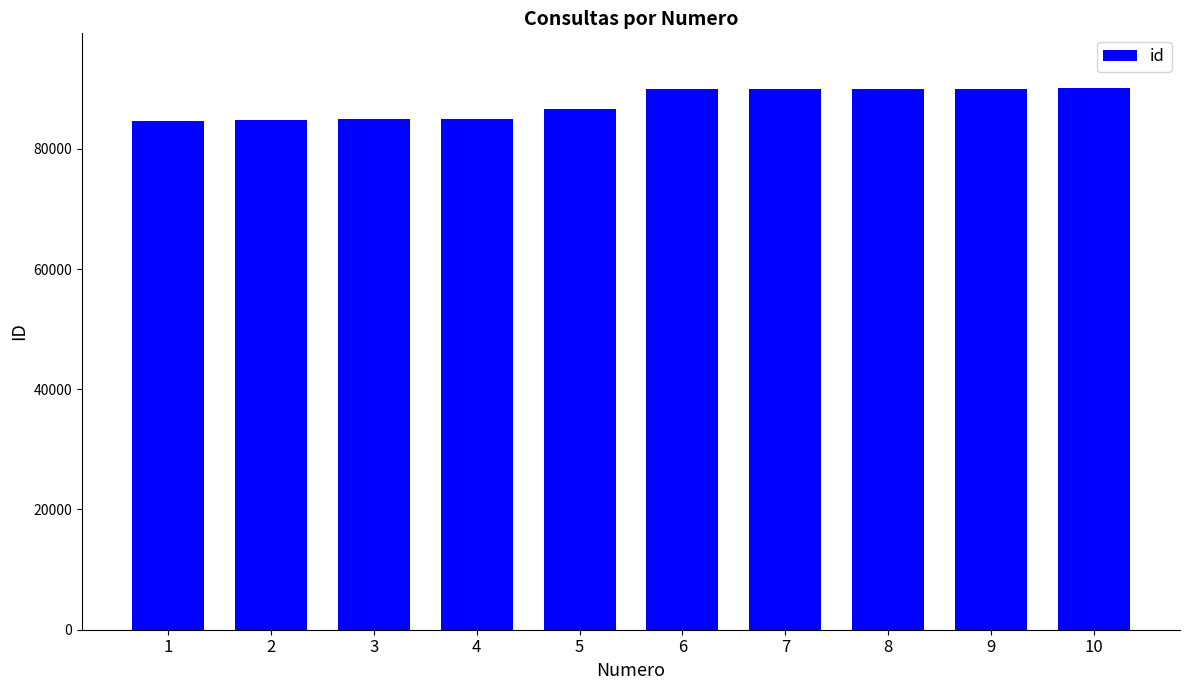

True or false: the data shows 139042 at 5.

False